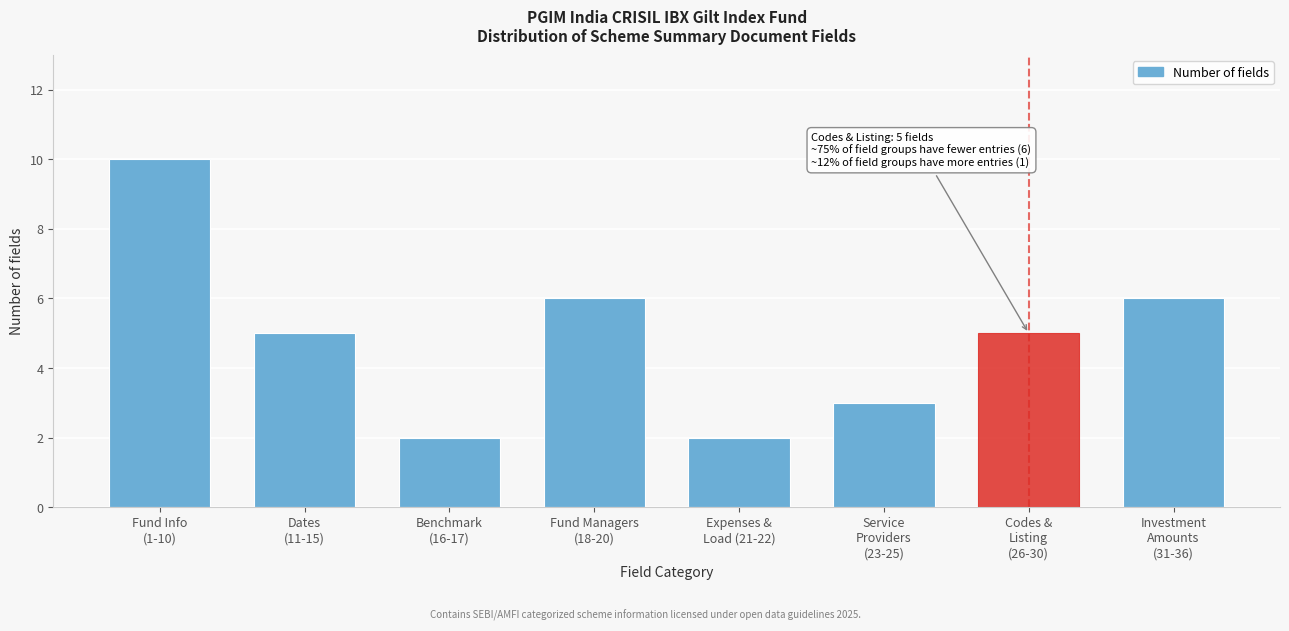

Reading left to right, transcribe all the data shown in this chart.

10	5	2	6	2	3	5	6